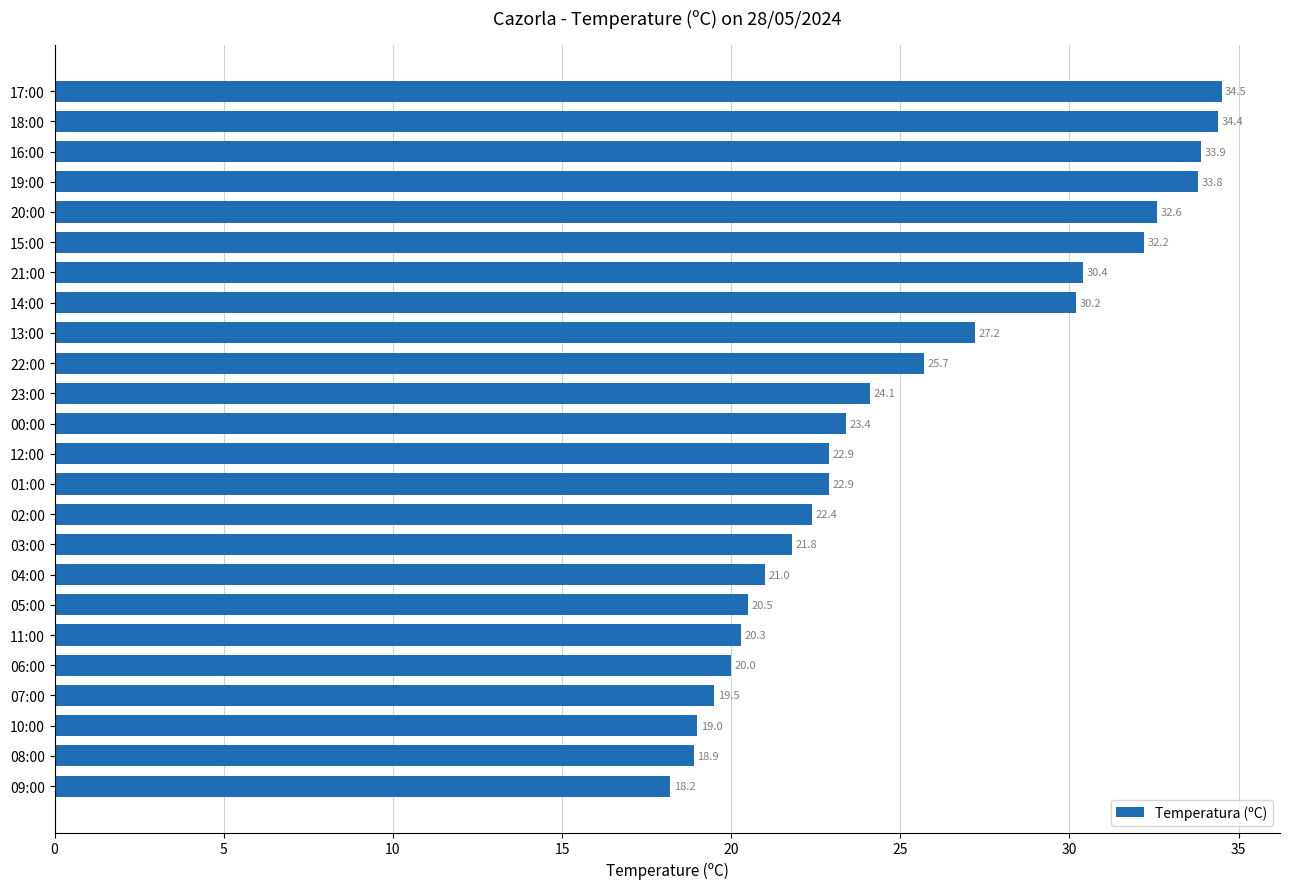

Reading top to bottom, transcribe all the data shown in this chart.

17:00=34.5	18:00=34.4	16:00=33.9	19:00=33.8	20:00=32.6	15:00=32.2	21:00=30.4	14:00=30.2	13:00=27.2	22:00=25.7	23:00=24.1	00:00=23.4	12:00=22.9	01:00=22.9	02:00=22.4	03:00=21.8	04:00=21.0	05:00=20.5	11:00=20.3	06:00=20.0	07:00=19.5	10:00=19.0	08:00=18.9	09:00=18.2